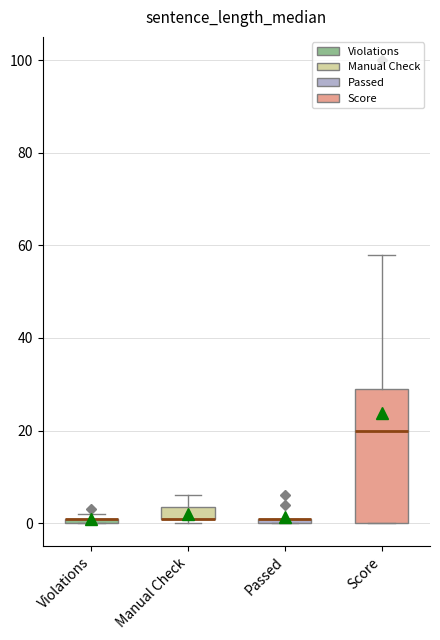

Comparing the boxes themselves (not the whiskers), which one is the tallest?

Score